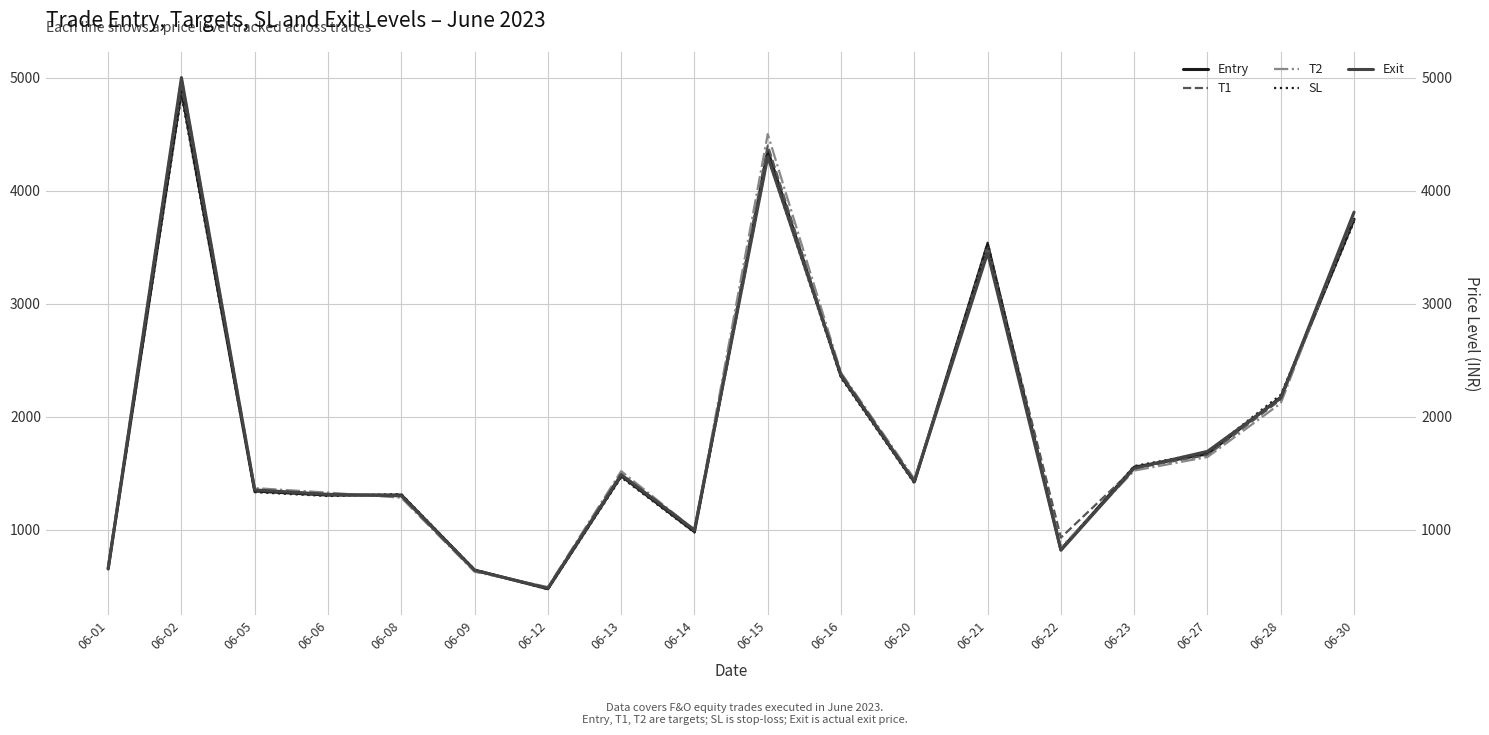

What are all the series names shown in the legend?

Entry, T1, T2, SL, Exit